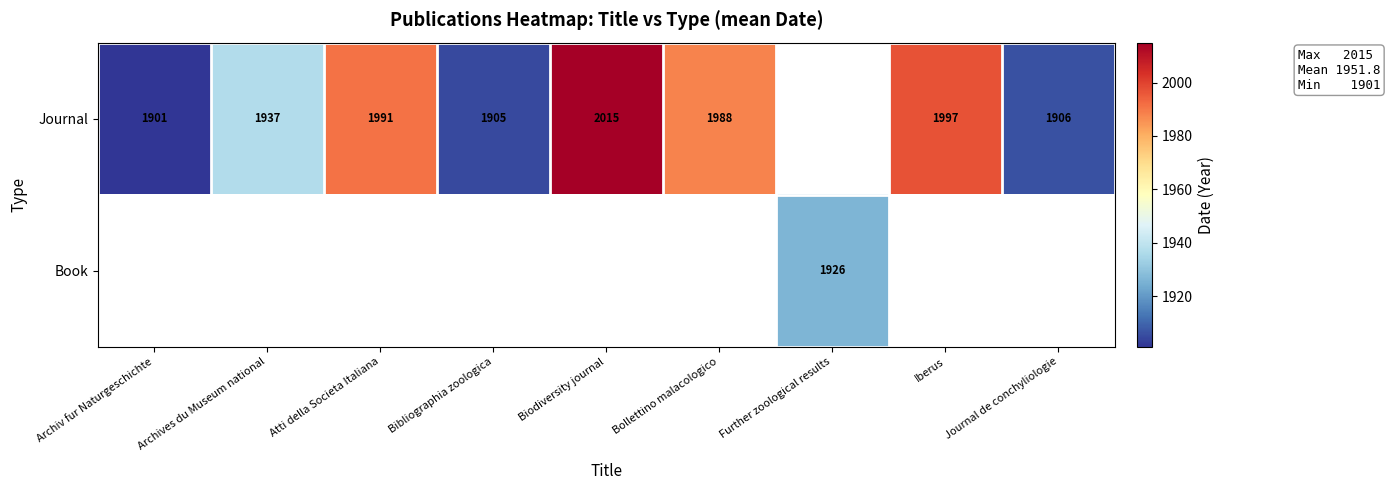

What is the minimum value shown in the chart?

1901.0